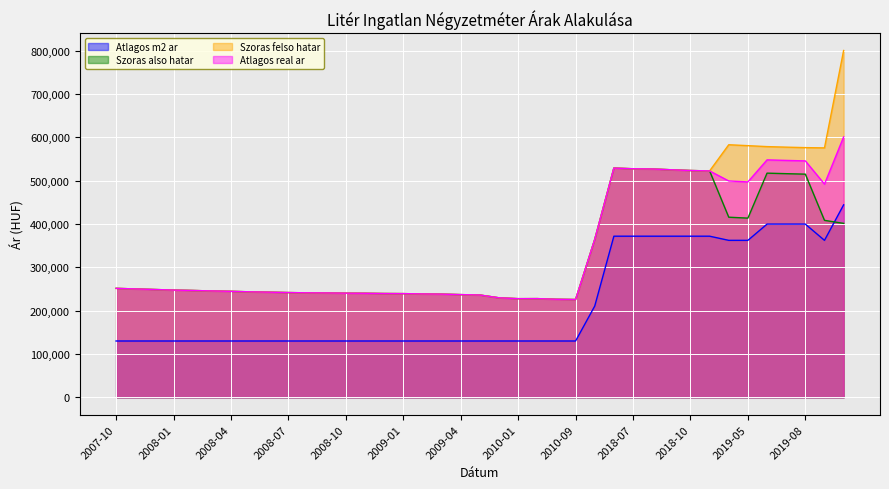

What is the difference between the second highest and minimum values in the Szoras felso hatar series?

357228